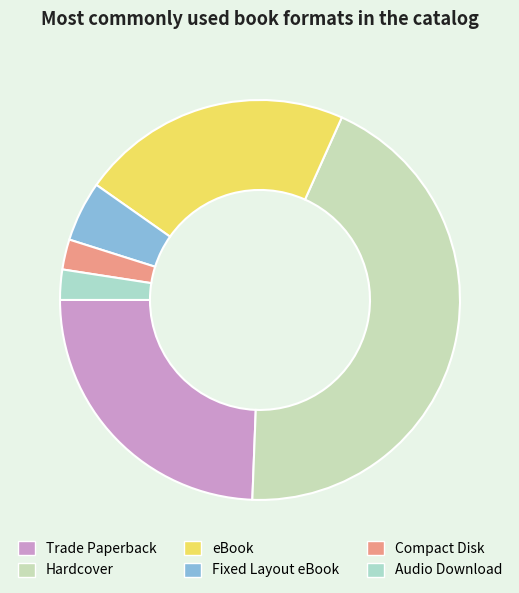

Is there any slice that represents more than half of the pie?

No